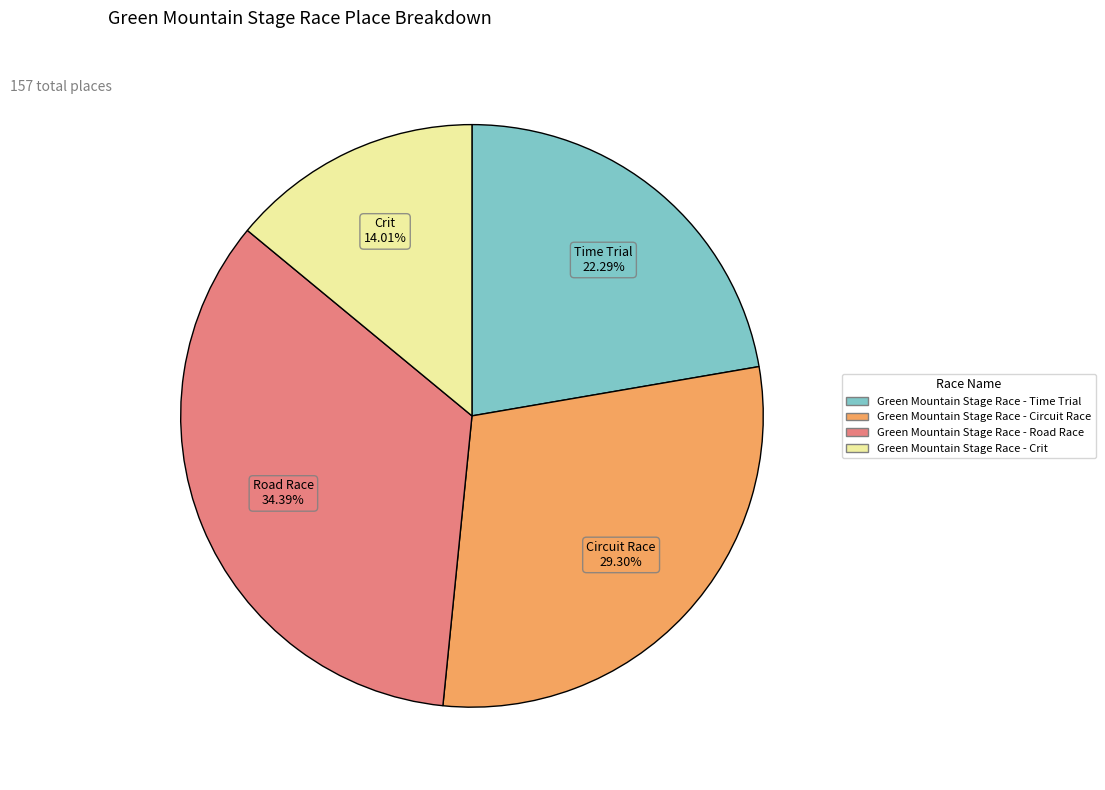

To the nearest percent, what is the difference between the Green Mountain Stage Race - Circuit Race and Green Mountain Stage Race - Time Trial slice percentages?

7%